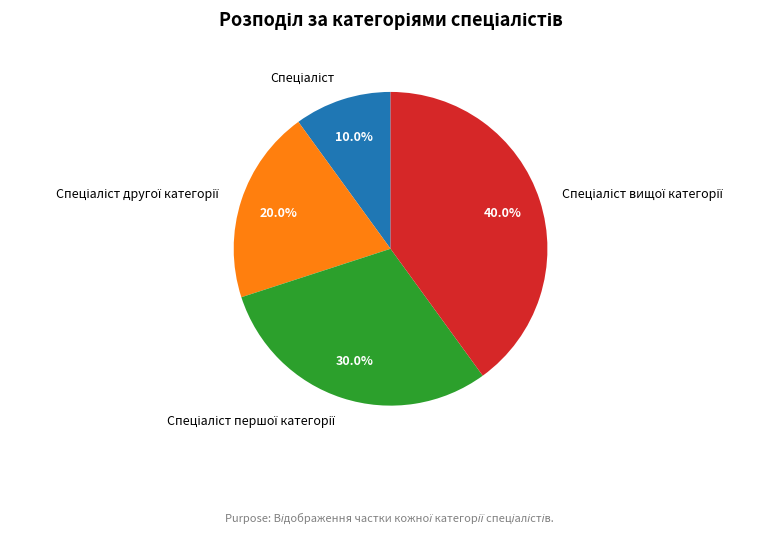

Is there any slice that represents more than half of the pie?

No